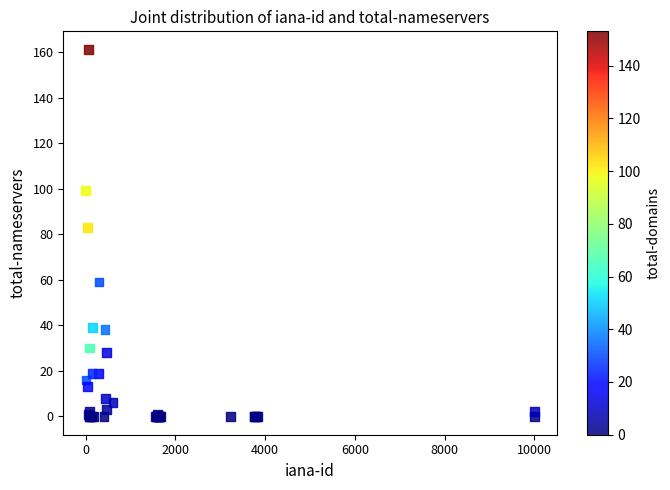

What Y value in the scatter plot is closest to 80?

83